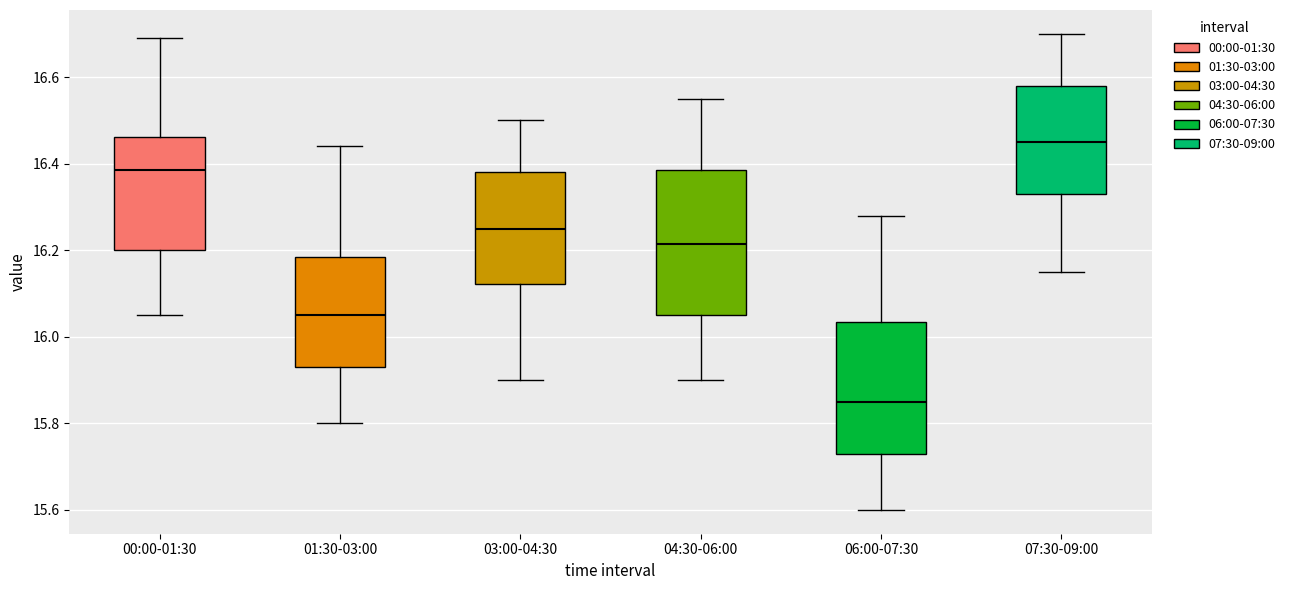

Which box has the highest median line?

07:30-09:00